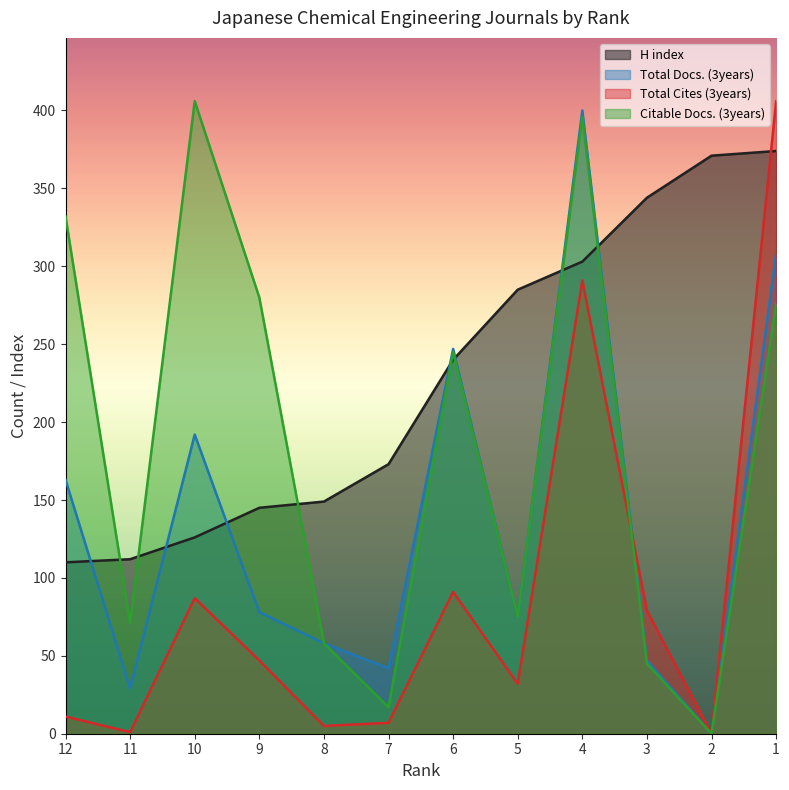

How many categories are shown in the chart?

12